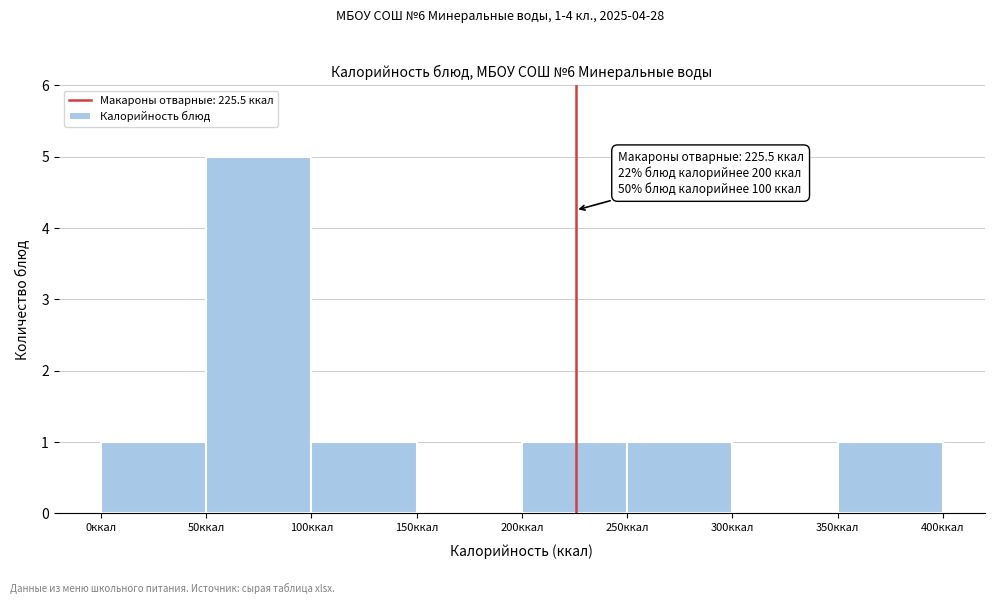

Which range on the x-axis has the tallest bar?

50 to 100